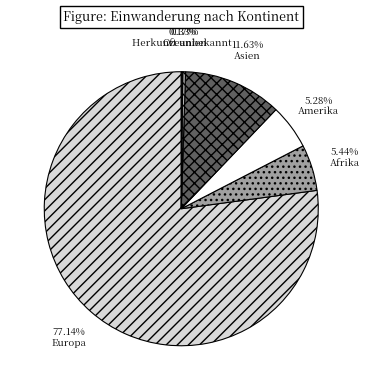

Does any single category account for the majority?

Yes